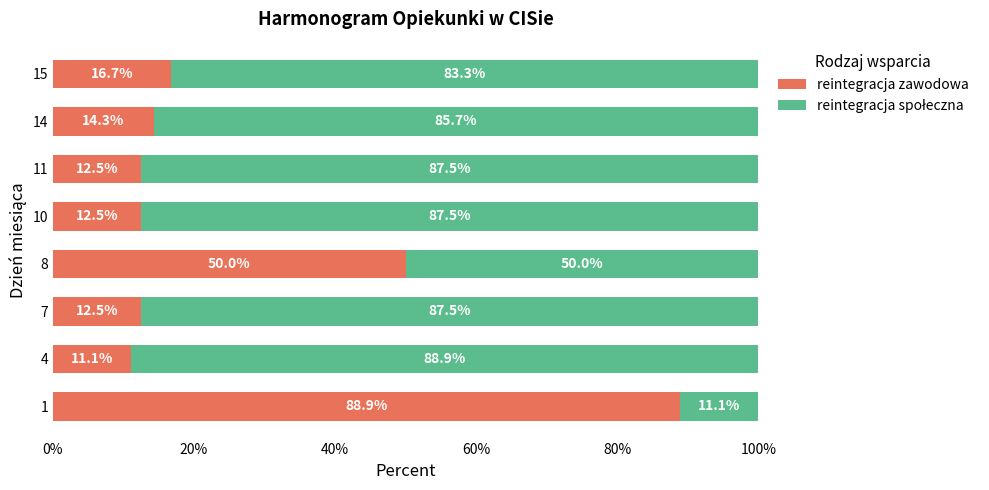

What is the lowest value of the reintegracja zawodowa series?

11.1